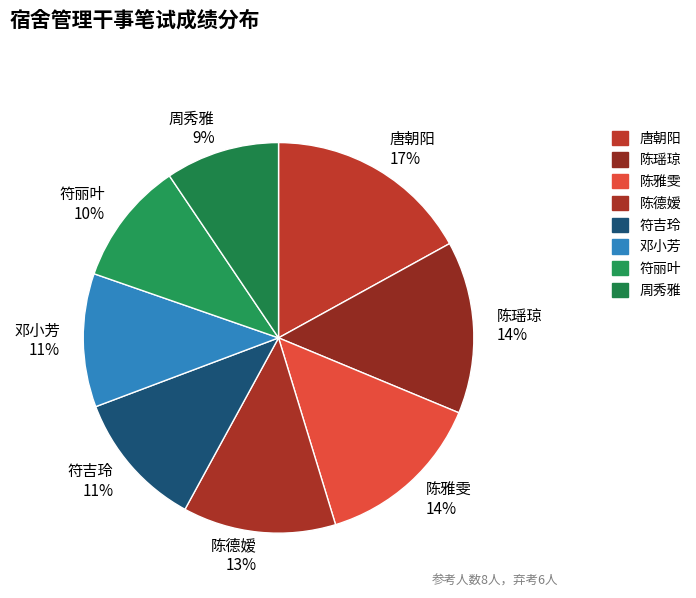

Combined, do 周秀雅 and 陈瑶琼 account for over 50%?

No